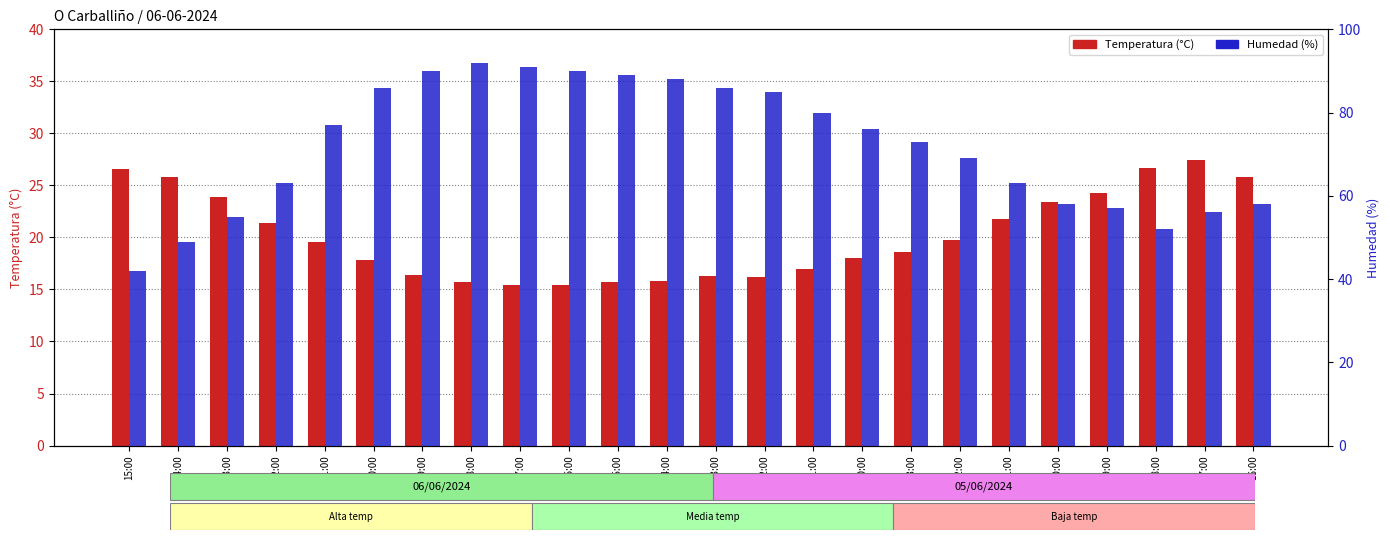

Which series has the widest spread of values?

Humedad (%)